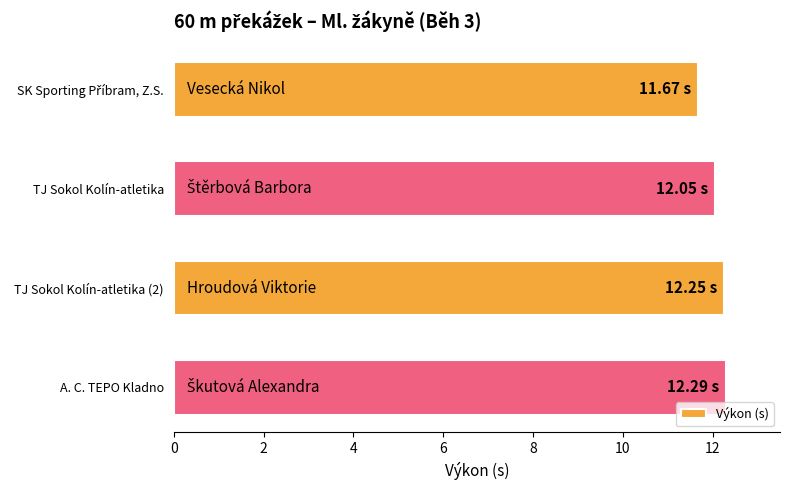

How many distinct data groups are displayed?

1